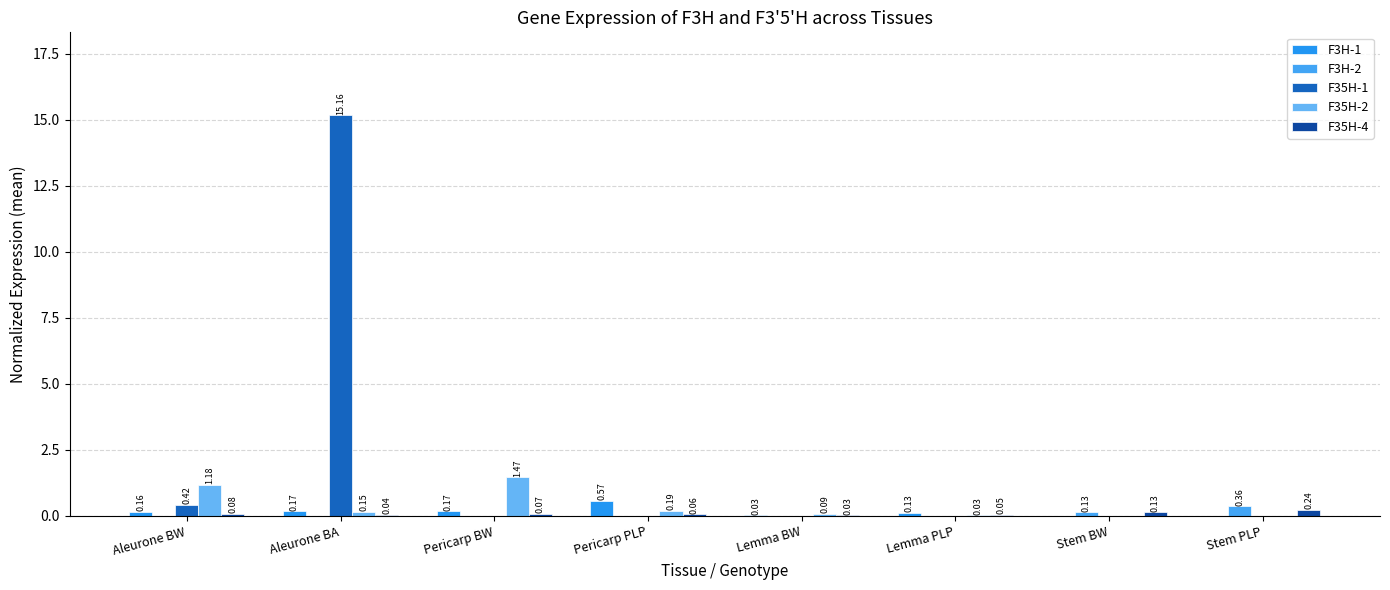

Which series has the largest total across all categories?

F35H-1